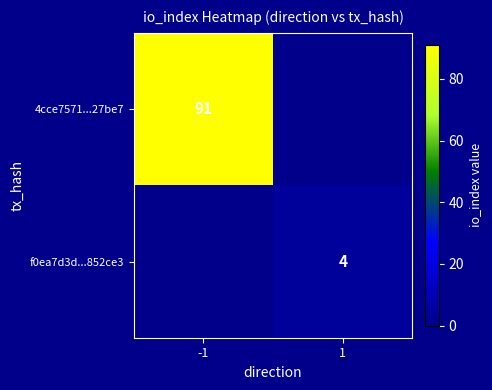

The value of f0ea7d3d...852ce3 at 1 is 7. True or false?

False